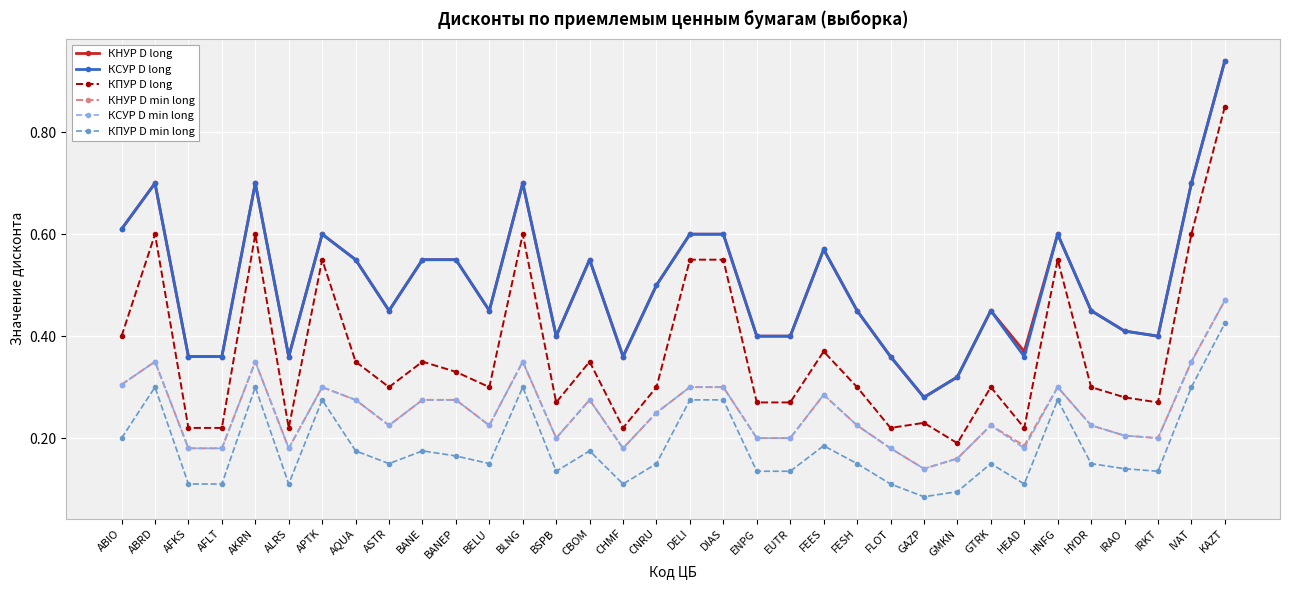

True or false: КПУР D min long and КСУР D long intersect in this chart.

False